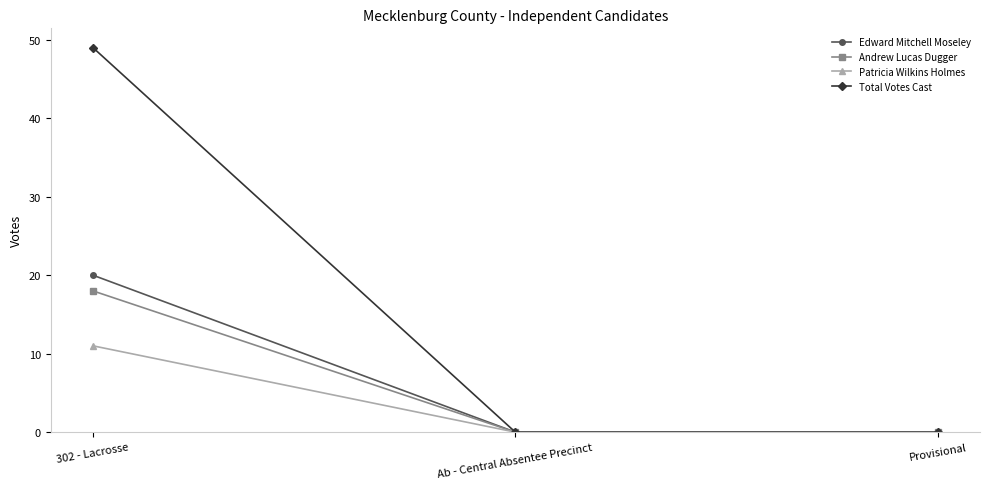

Between 302 - Lacrosse and Provisional, which series saw the biggest shift?

Total Votes Cast